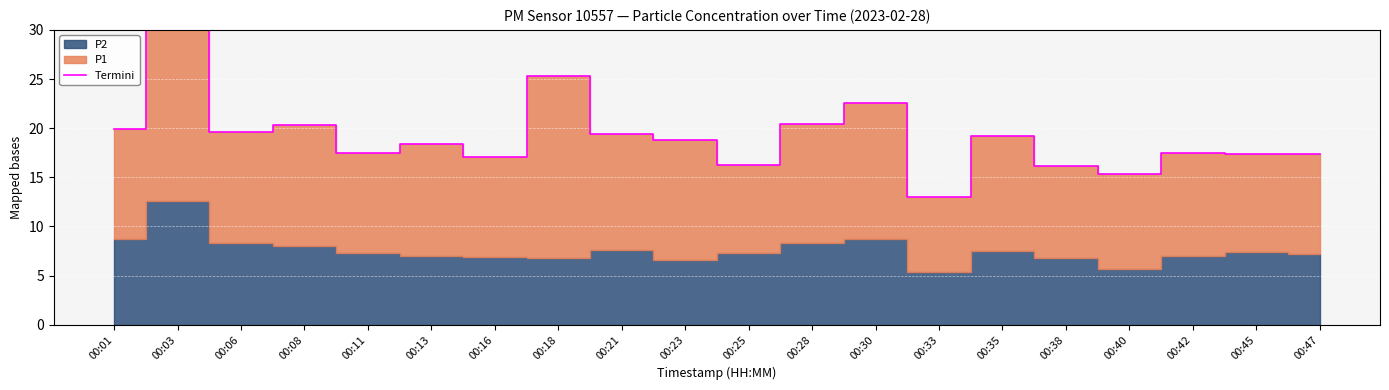

Reading right to left, list all the values displayed in this chart.

00:47=17.4	00:45=17.4	00:42=17.5	00:40=15.3	00:38=16.1	00:35=19.2	00:33=13.0	00:30=22.6	00:28=20.4	00:25=16.3	00:23=18.8	00:21=19.4	00:18=25.3	00:16=17.1	00:13=18.4	00:11=17.5	00:08=20.3	00:06=19.6	00:03=38.3	00:01=19.9